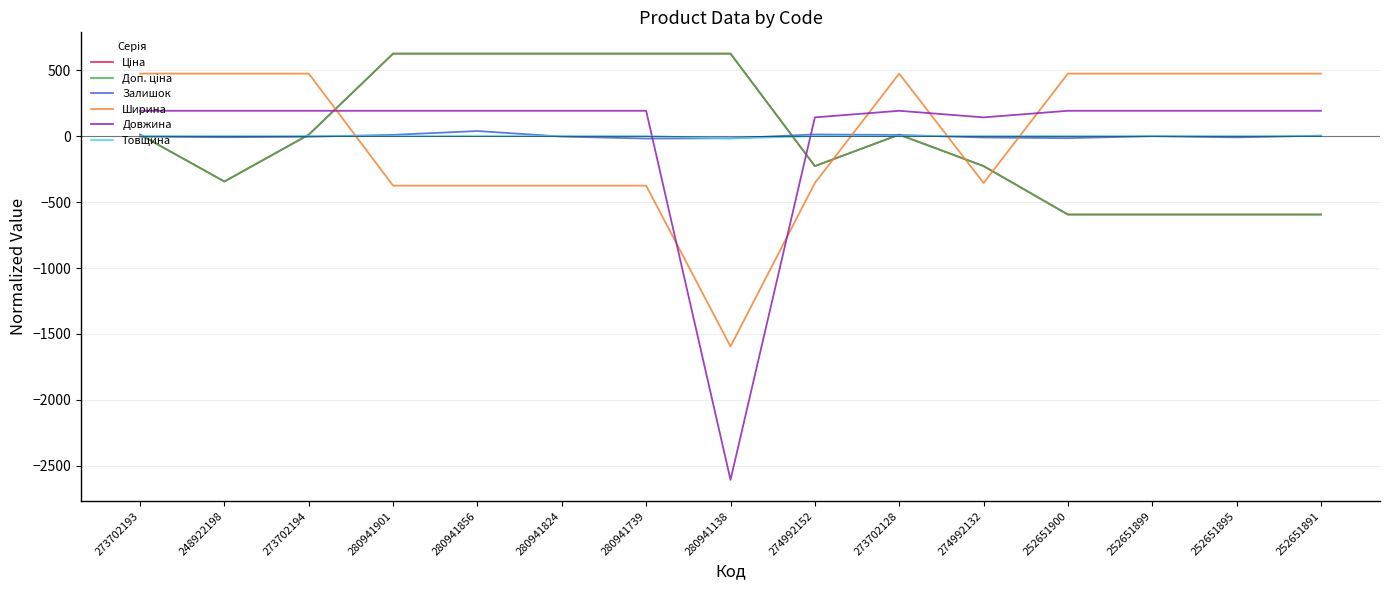

Does the chart have visible grid lines?

Yes